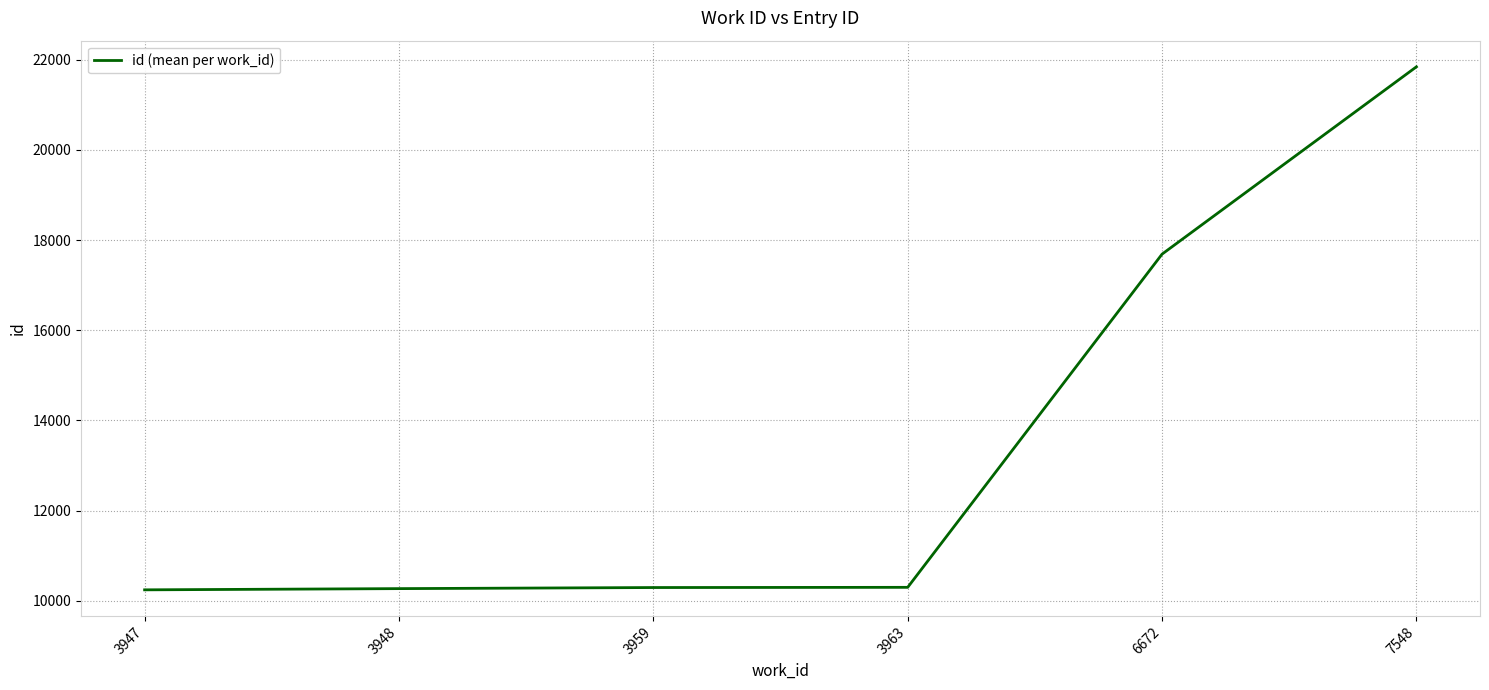

What is the greatest value displayed?

21845.0